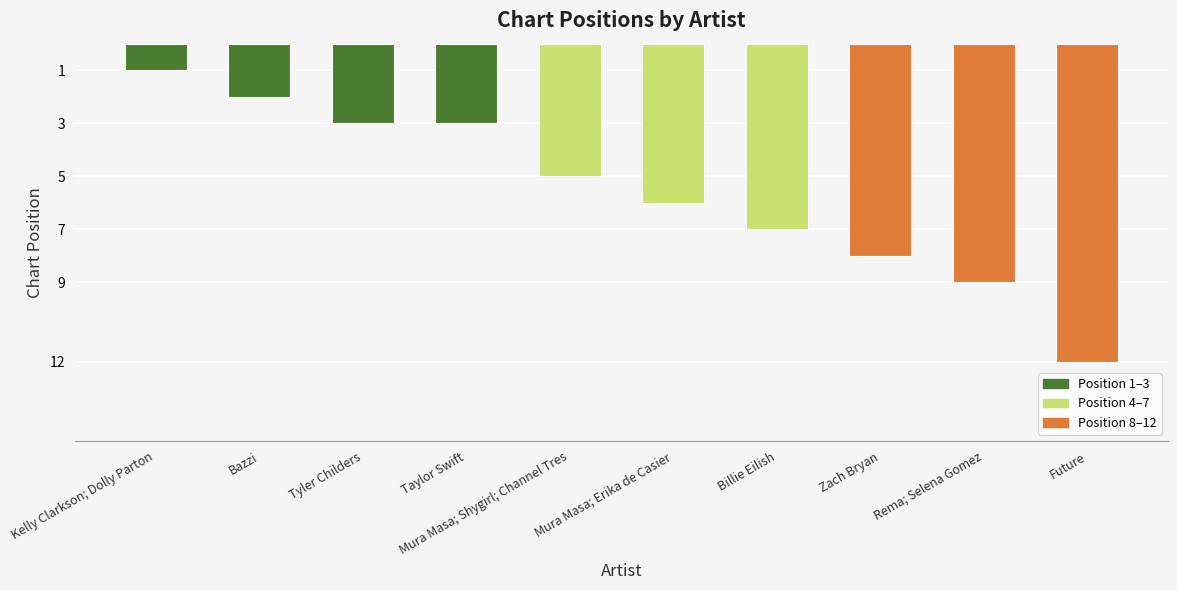

What is the label of the 8th bar from the left?

Zach Bryan